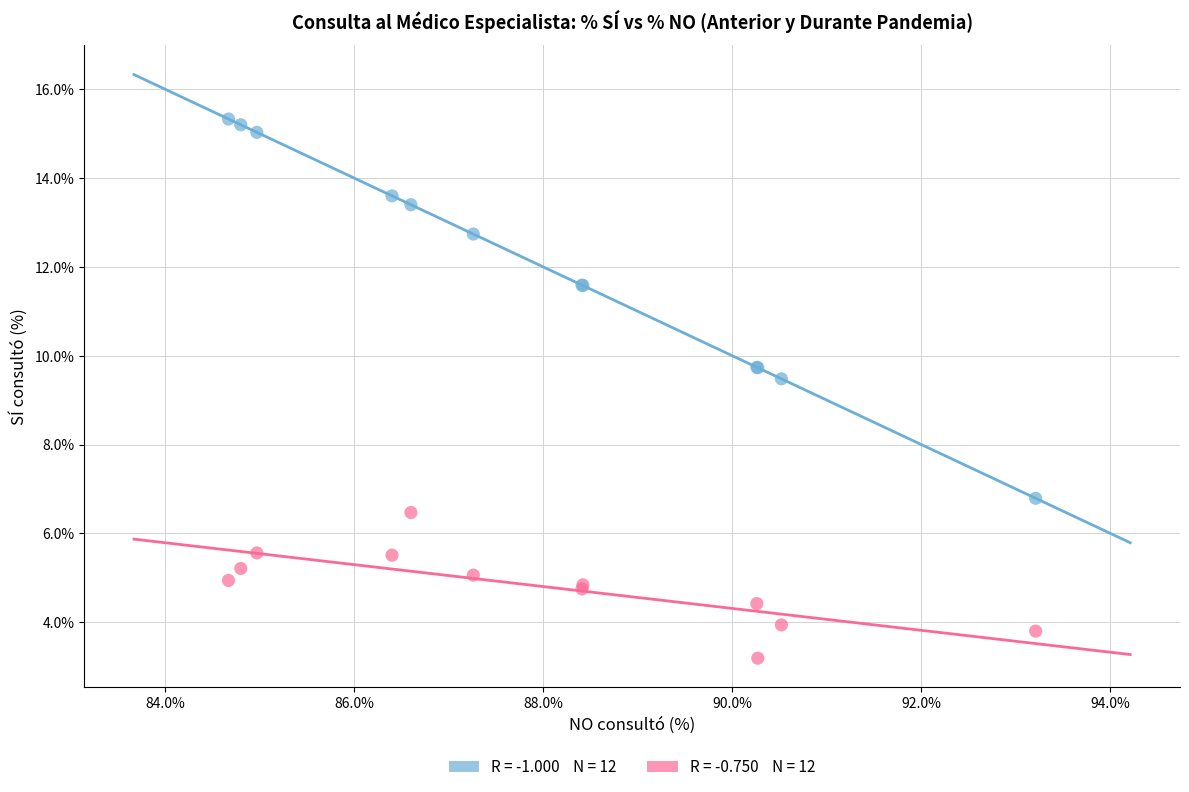

Across all series, what Y value is closest to 9?

9.5